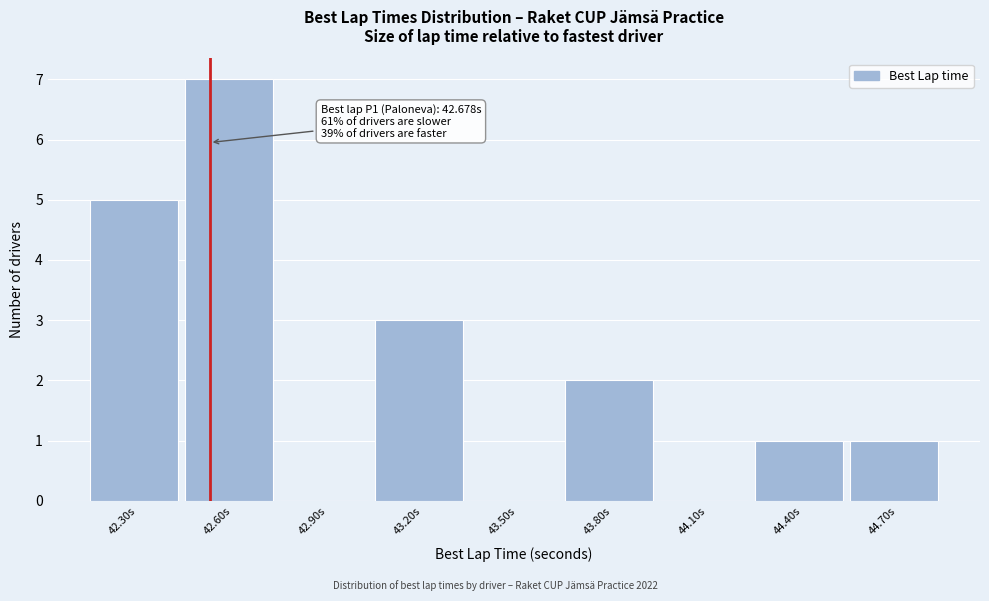

Reading left to right, what are all the values shown in this chart?

42.30s=5	42.60s=7	42.90s=0	43.20s=3	43.50s=0	43.80s=2	44.10s=0	44.40s=1	44.70s=1